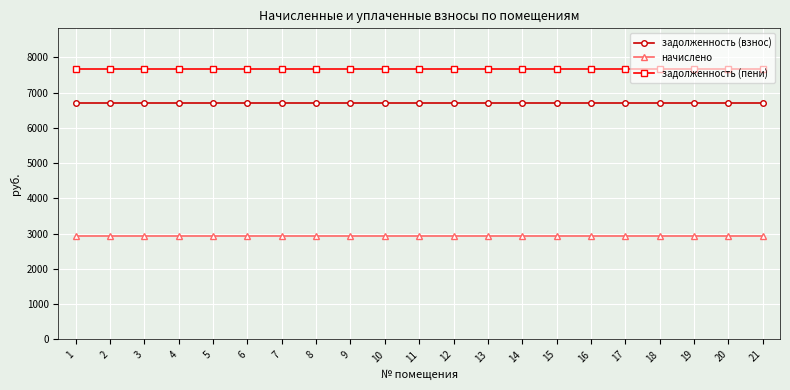

Rank the series at 2 from highest to lowest value.

задолженность (пени), задолженность (взнос), начислено